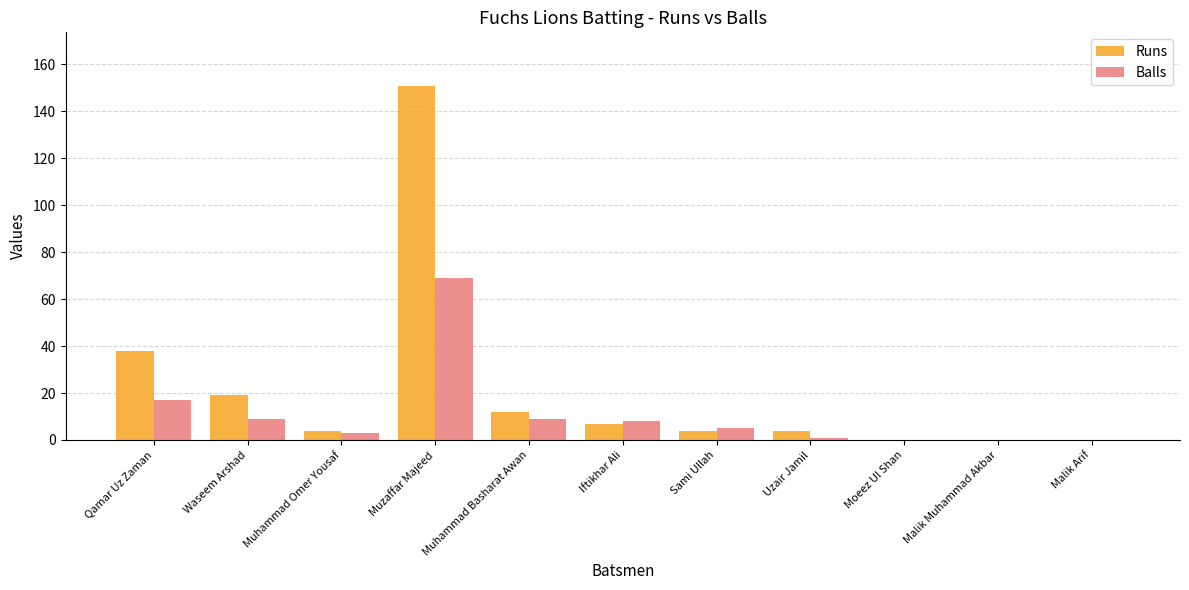

Reading right to left, extract all data points from this chart.

Runs: Malik Arif=0	Malik Muhammad Akbar=0	Moeez Ul Shan=0	Uzair Jamil=4	Sami Ullah=4	Iftikhar Ali=7	Muhammad Basharat Awan=12	Muzaffar Majeed=151	Muhammad Omer Yousaf=4	Waseem Arshad=19	Qamar Uz Zaman=38
Balls: Malik Arif=0	Malik Muhammad Akbar=0	Moeez Ul Shan=0	Uzair Jamil=1	Sami Ullah=5	Iftikhar Ali=8	Muhammad Basharat Awan=9	Muzaffar Majeed=69	Muhammad Omer Yousaf=3	Waseem Arshad=9	Qamar Uz Zaman=17